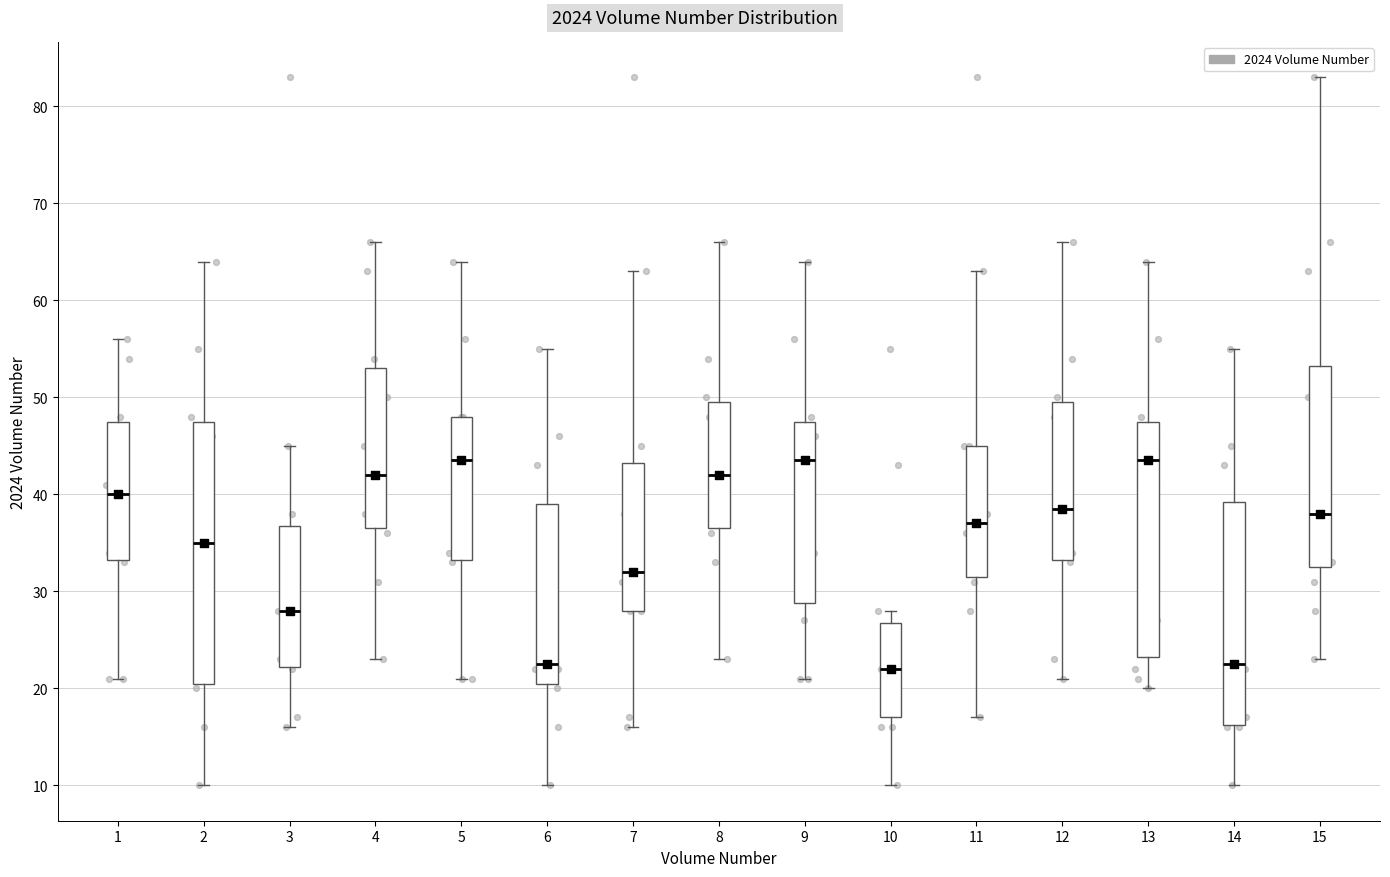

Reading left to right, read every box against the y-axis: the position of its median line, the range the box covers, and the ends of its whiskers. The values are not printed on the chart, so give them approximately, as read against the axis.

1: median 40, box 33 to 48, whiskers 21 to 56
2: median 35, box 21 to 48, whiskers 10 to 64
3: median 28, box 22 to 37, whiskers 16 to 45
4: median 42, box 37 to 53, whiskers 23 to 66
5: median 44, box 33 to 48, whiskers 21 to 64
6: median 23, box 21 to 39, whiskers 10 to 55
7: median 32, box 28 to 43, whiskers 16 to 63
8: median 42, box 37 to 50, whiskers 23 to 66
9: median 44, box 29 to 48, whiskers 21 to 64
10: median 22, box 17 to 27, whiskers 10 to 28
11: median 37, box 32 to 45, whiskers 17 to 63
12: median 39, box 33 to 50, whiskers 21 to 66
13: median 44, box 23 to 48, whiskers 20 to 64
14: median 23, box 16 to 39, whiskers 10 to 55
15: median 38, box 33 to 53, whiskers 23 to 83